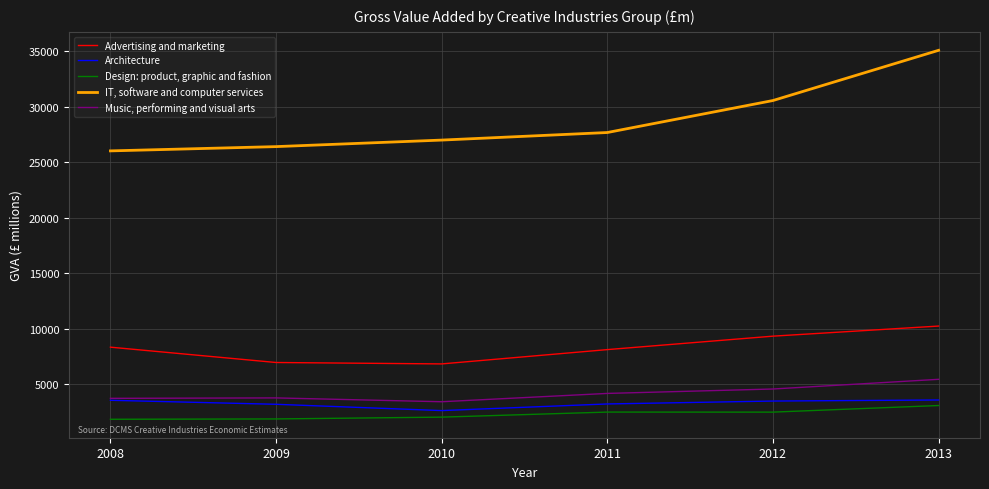

True or false: Music, performing and visual arts and Design: product, graphic and fashion intersect in this chart.

False